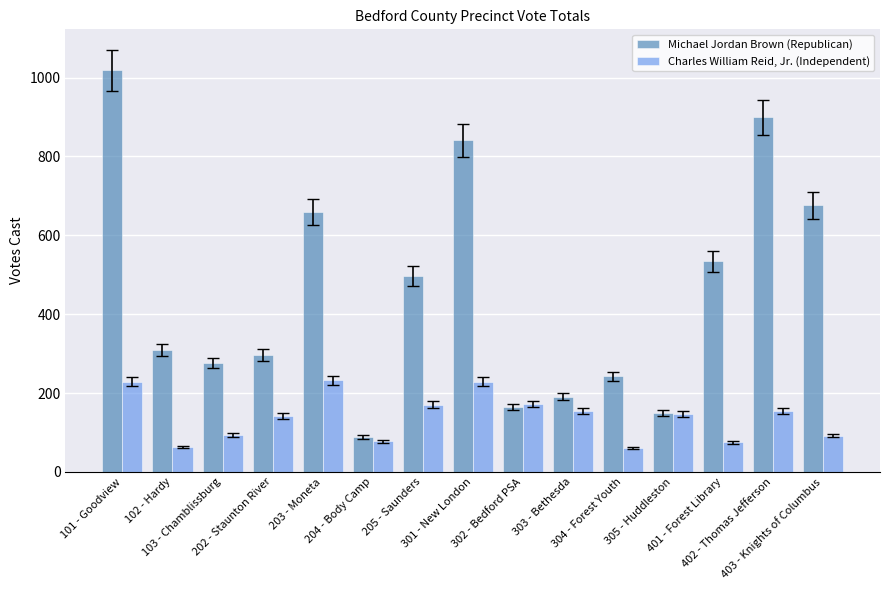

List the series in order of their peak value, highest first.

Michael Jordan Brown (Republican), Charles William Reid, Jr. (Independent)